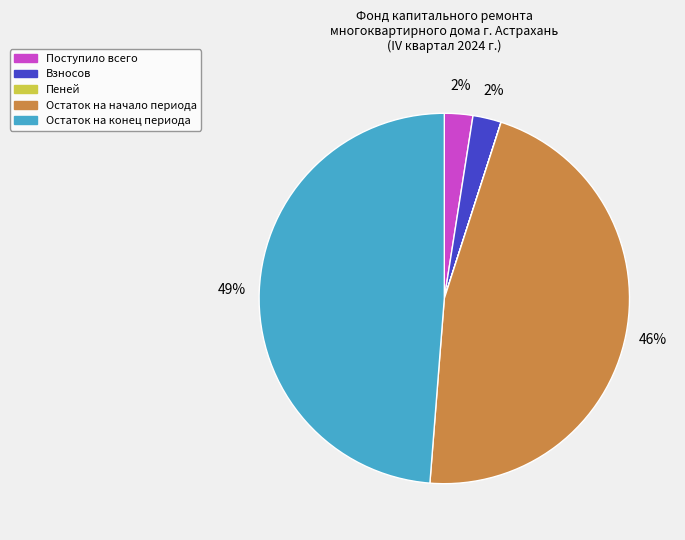

To the nearest percent, what portion does Взносов represent?

2%